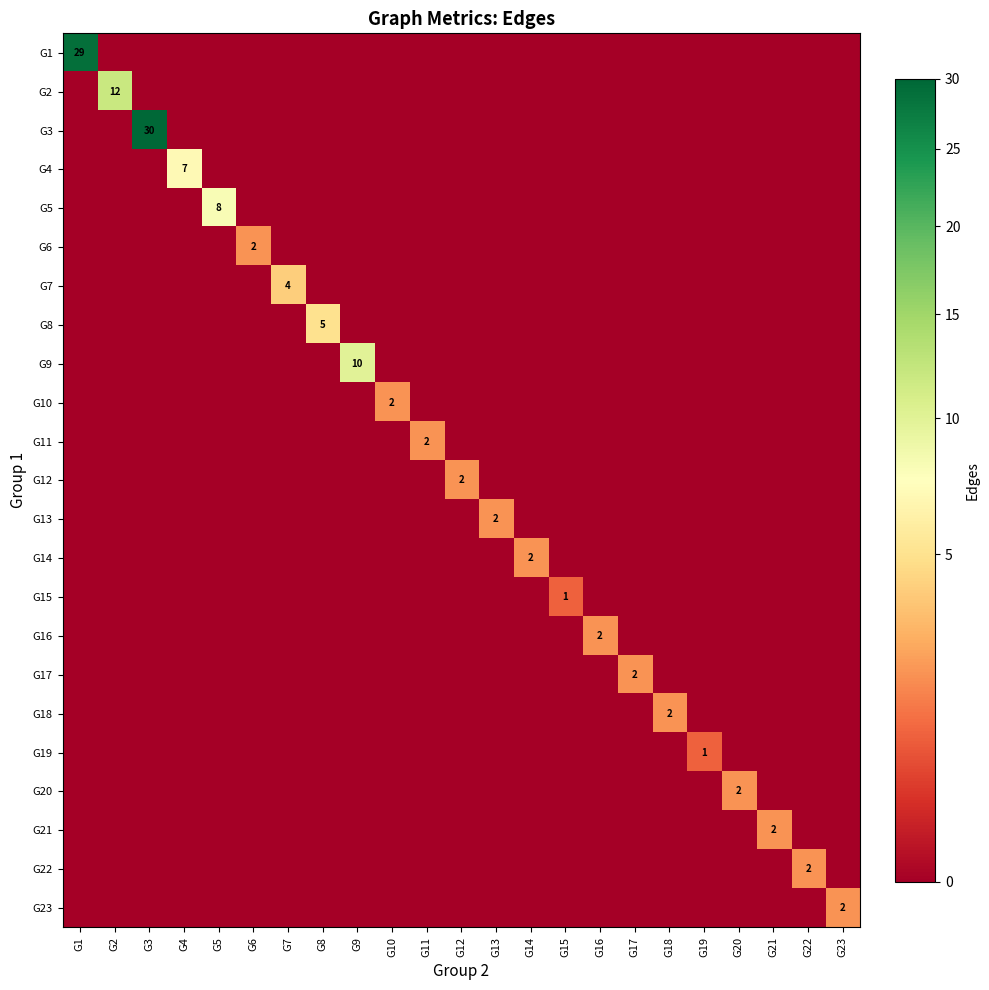

The G14 series shows 2 at G14. True or false?

True